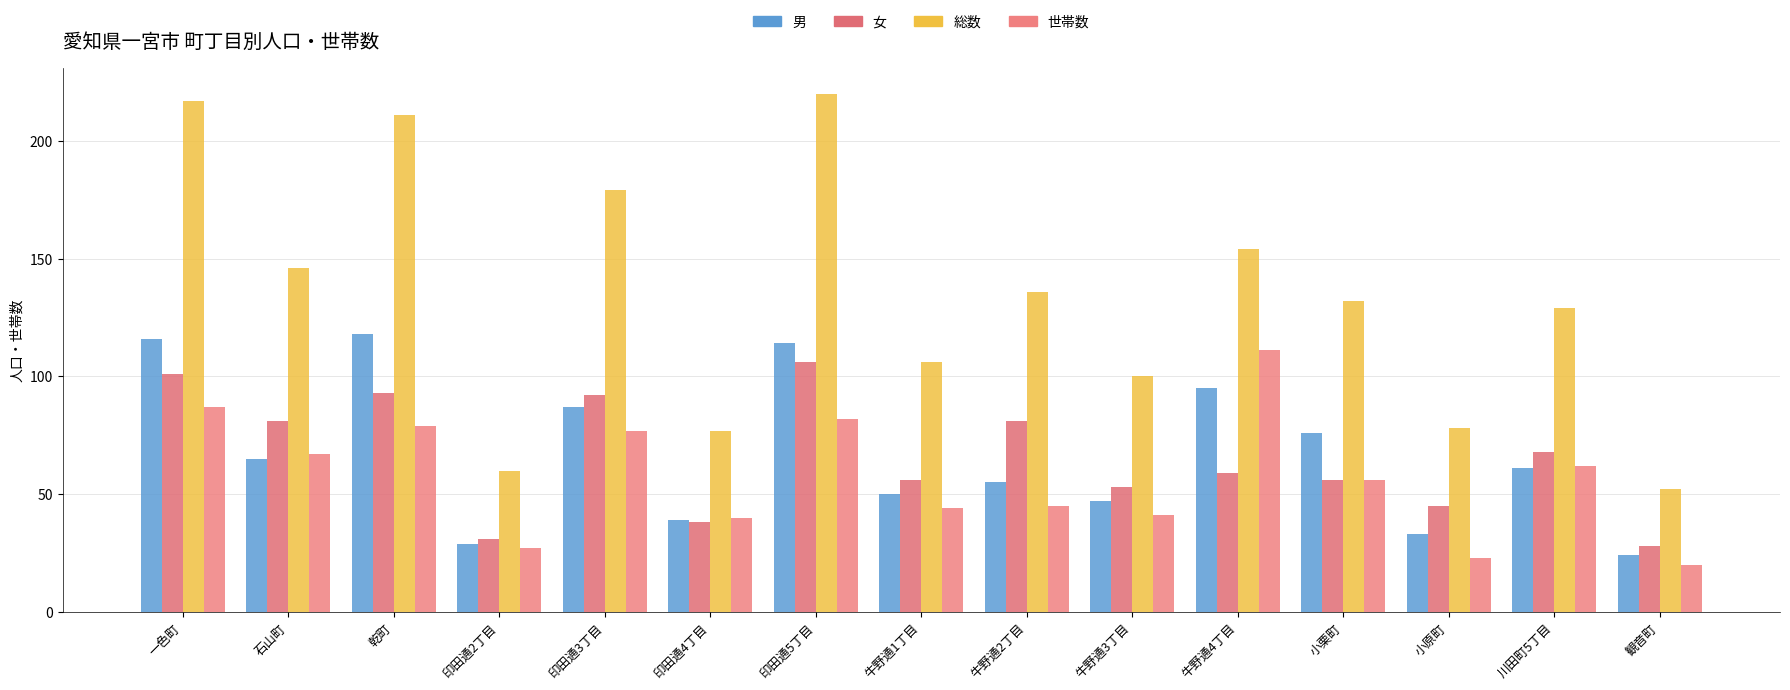

The 女 series shows 56 at 印田通4丁目. True or false?

False